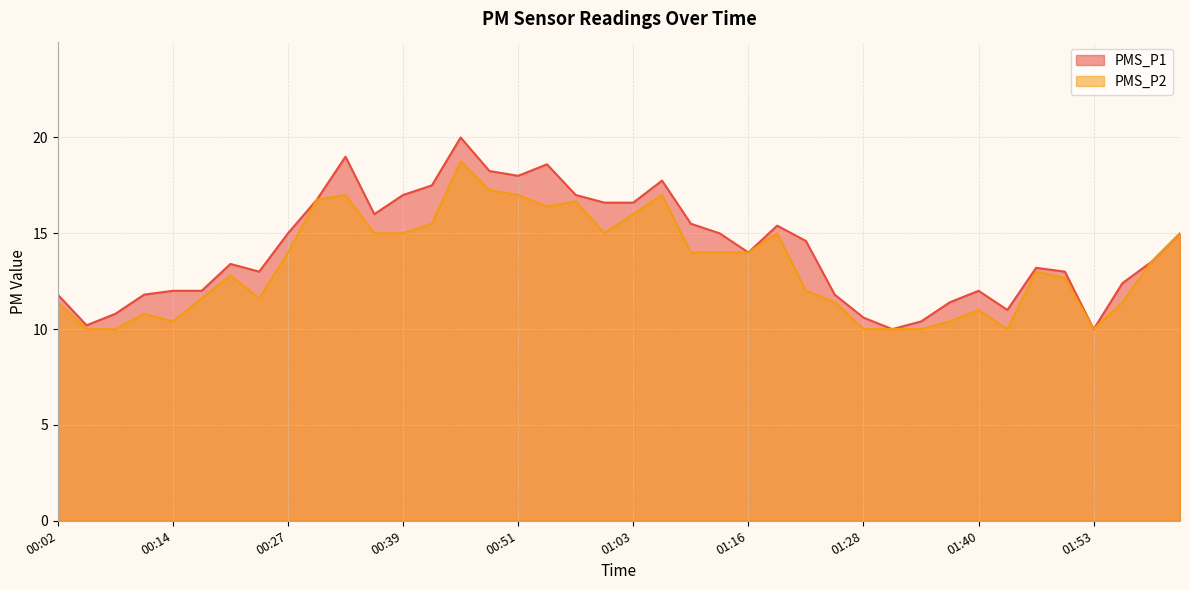

Is it true that PMS_P2 equals 10.0 at 01:53?

True